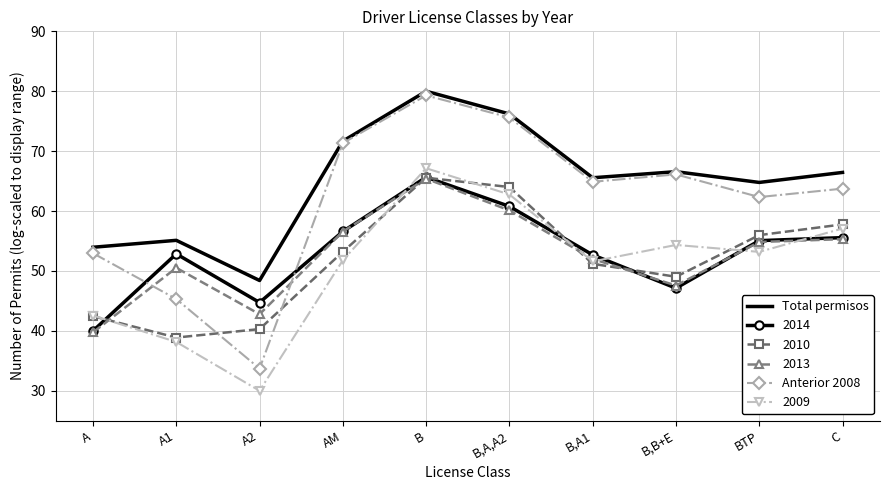

The 2013 series shows 89.0 at B,A,A2. True or false?

False